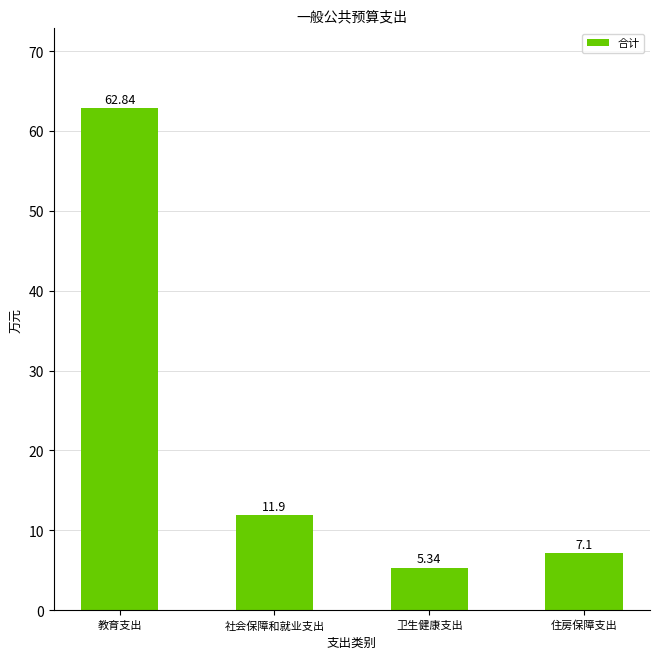

At which category does the chart reach its minimum across all series?

卫生健康支出